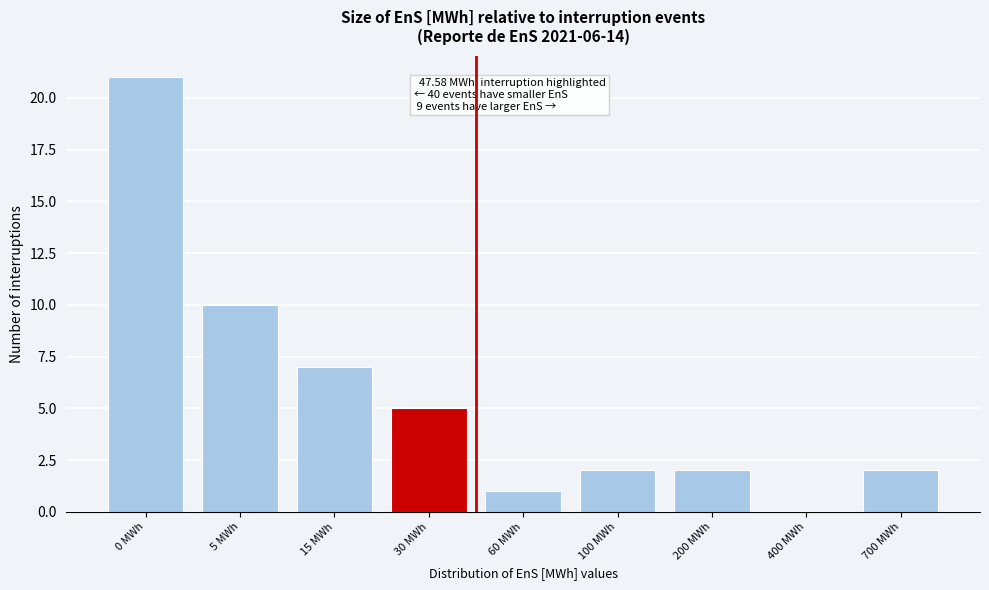

Reading right to left, what are all the values shown in this chart?

700 MWh=2	400 MWh=0	200 MWh=2	100 MWh=2	60 MWh=1	30 MWh=5	15 MWh=7	5 MWh=10	0 MWh=21